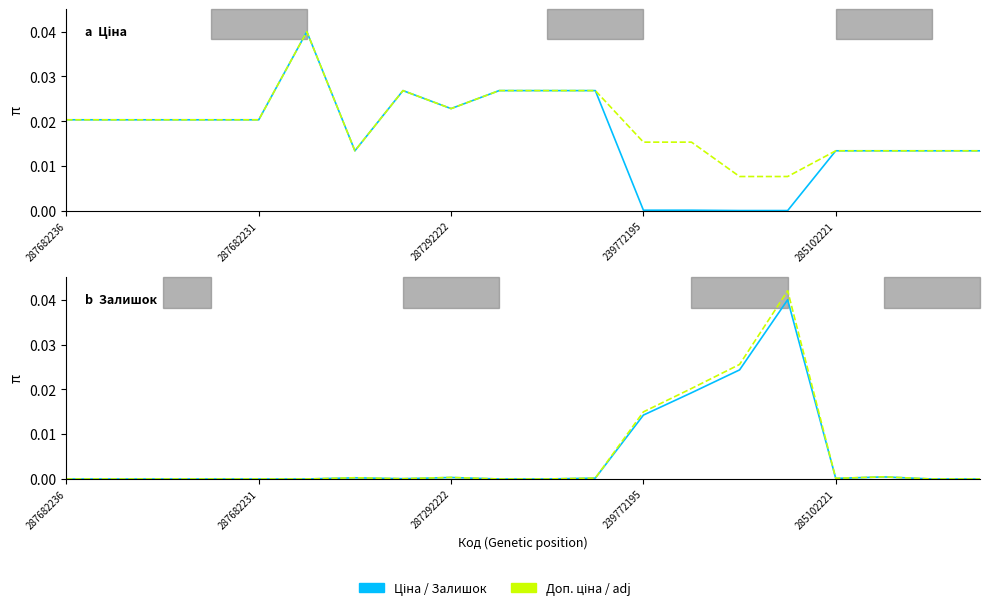

Is it true that Залишок (adj) equals 0.0 at 11?

True